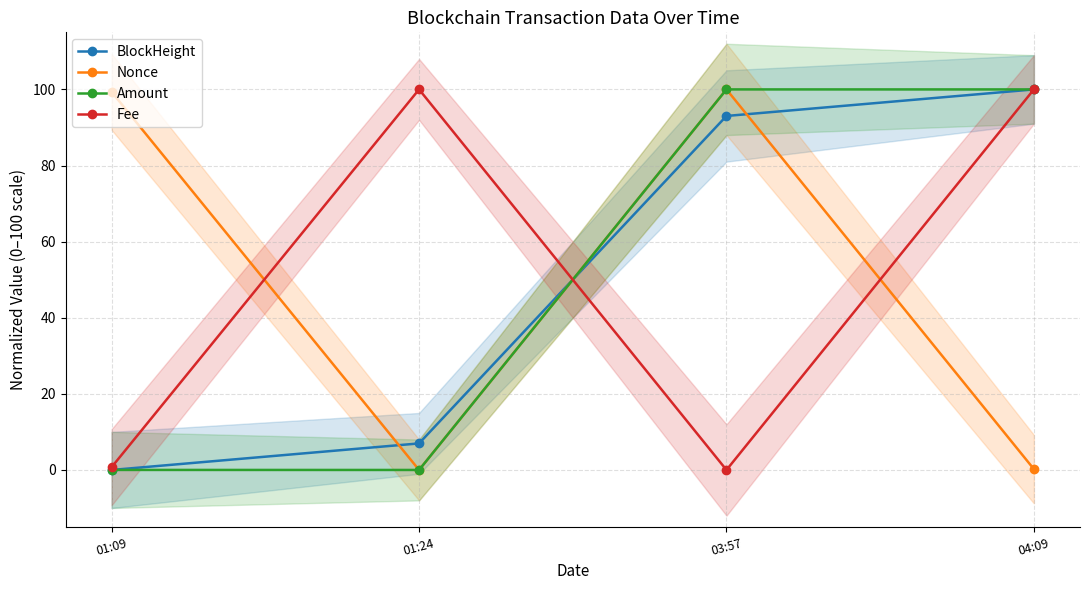

What are all the series names shown in the legend?

BlockHeight, Nonce, Amount, Fee